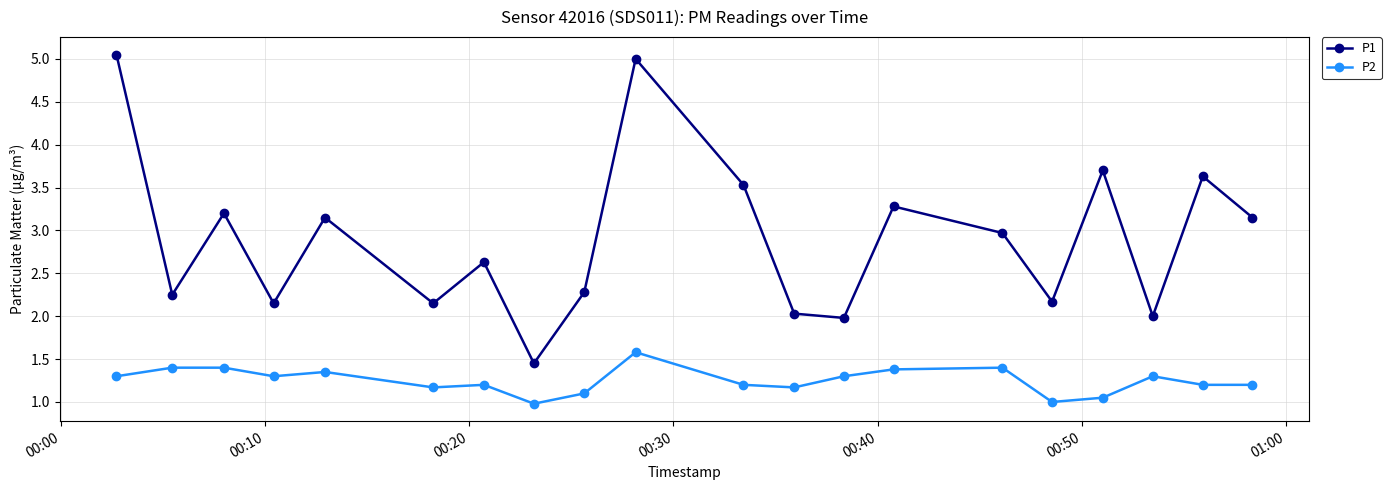

What is the smallest value displayed?

1.0